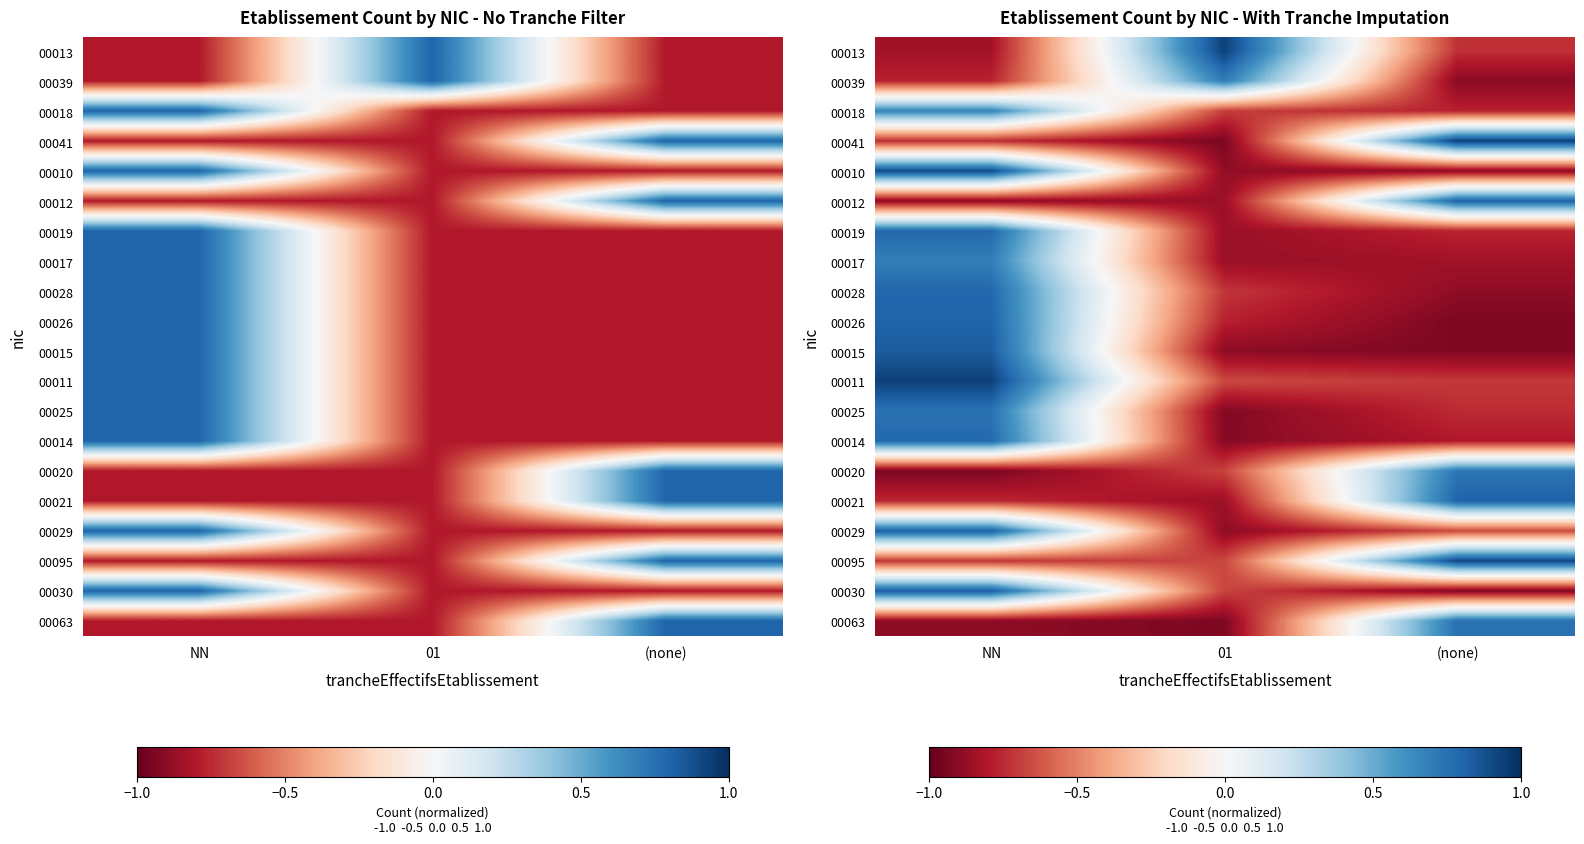

At which category is the sum across all series the highest?

NN